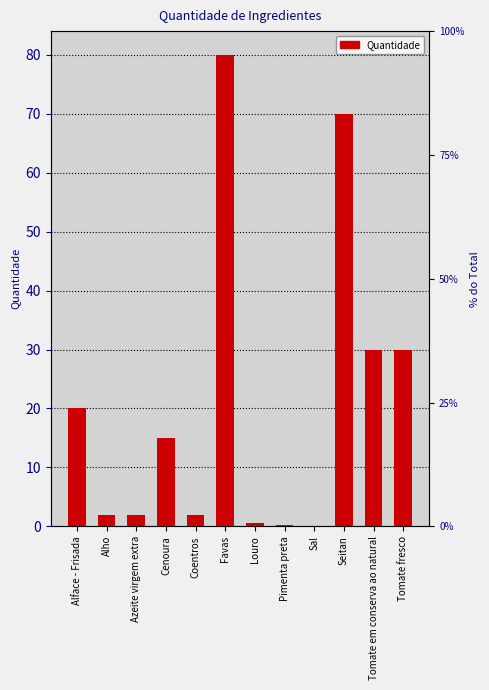

The value at Favas is 120.8. True or false?

False